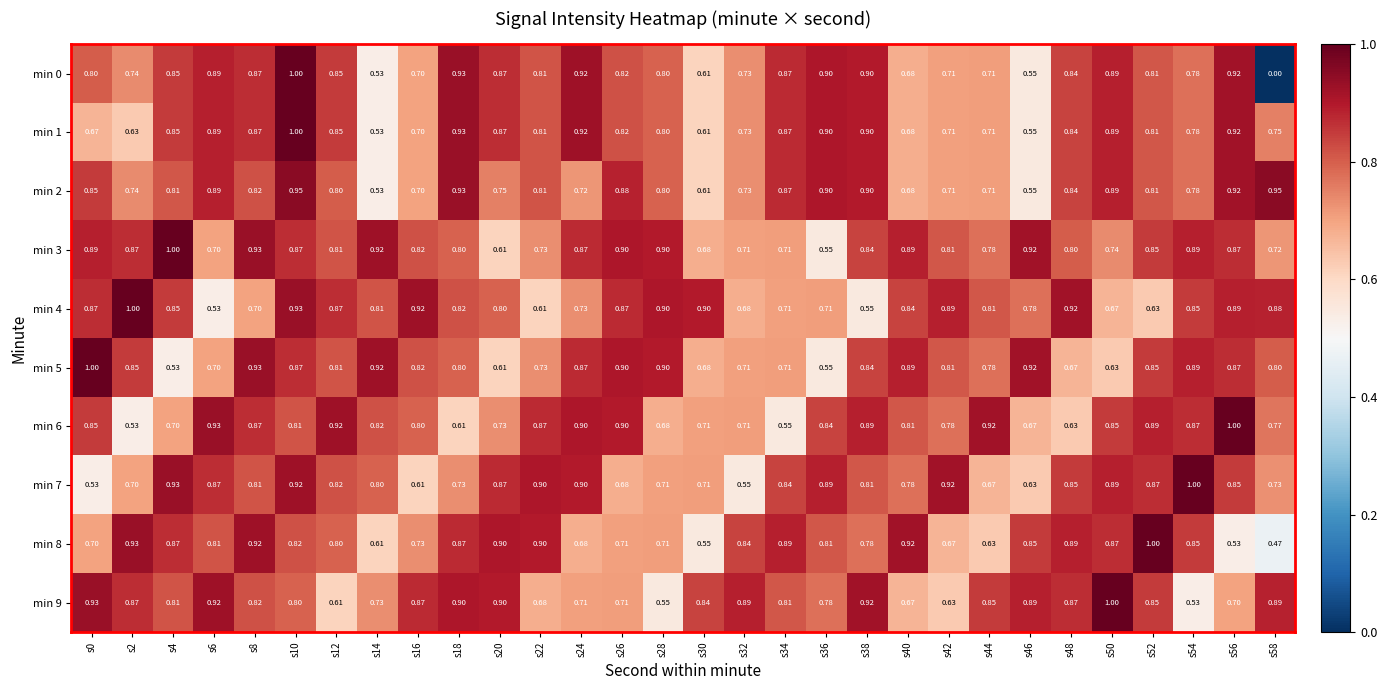

Which series has the widest spread of values?

min 0